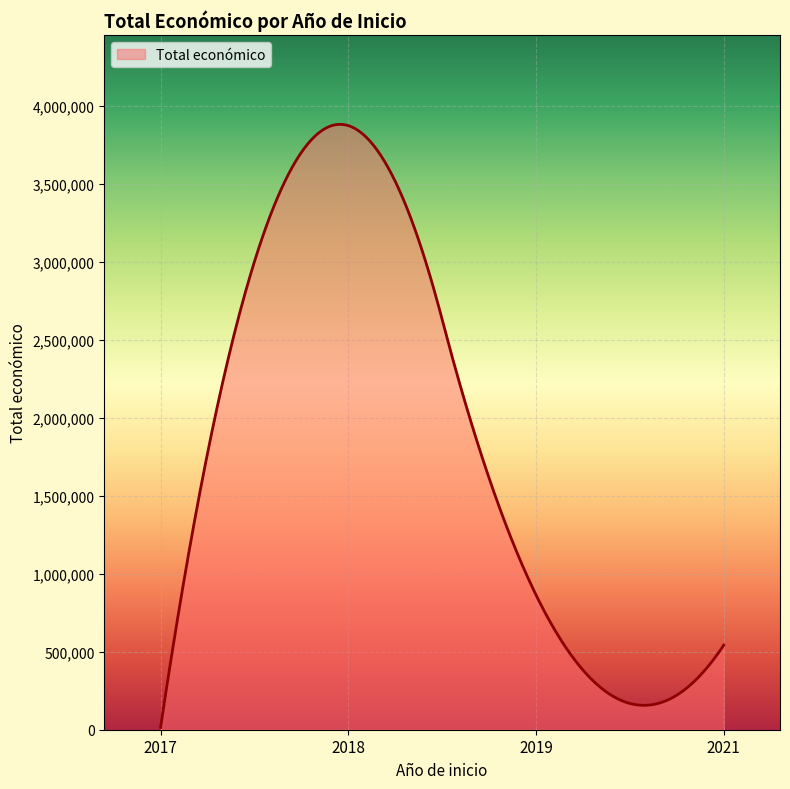

How many lines are shown in the chart?

1